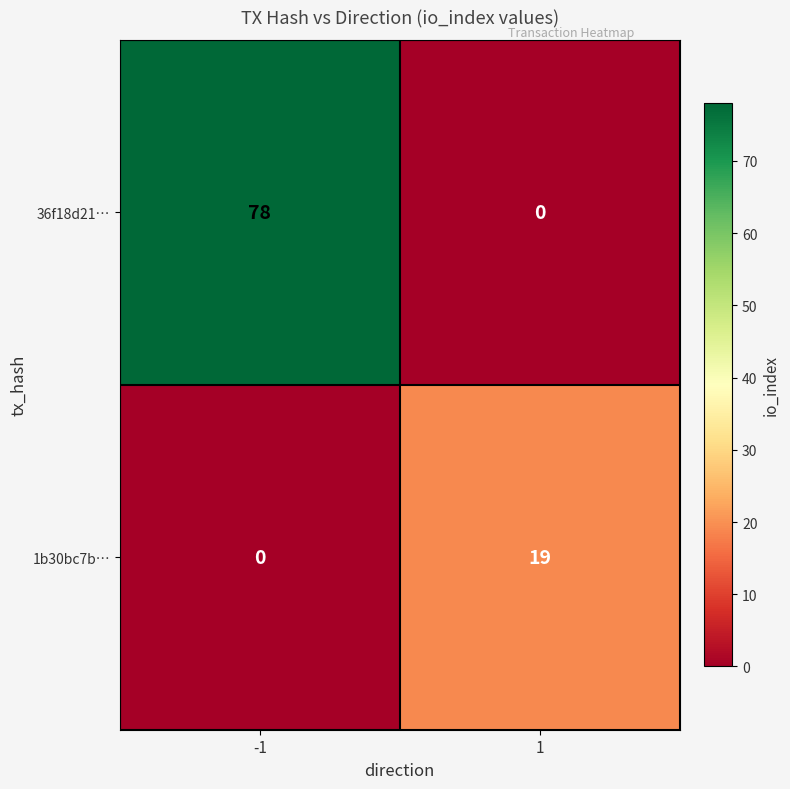

What is the greatest value displayed?

78